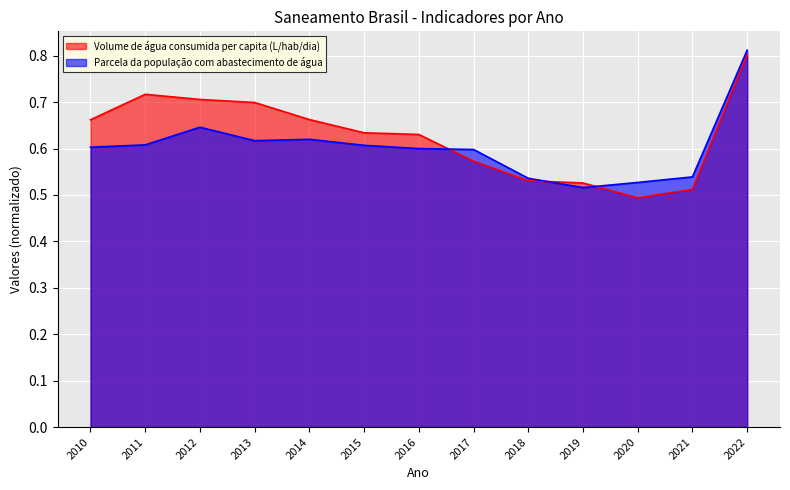

What is the spread (max minus min) of values at 2012?

0.1